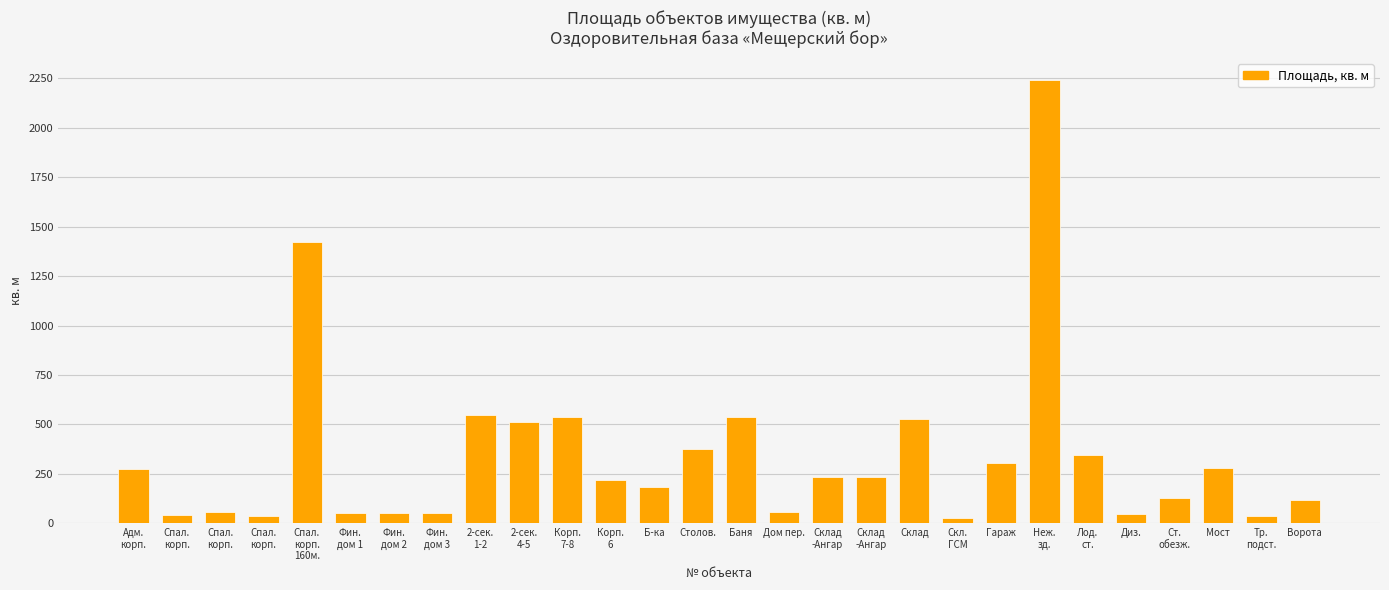

How many distinct data groups are displayed?

1